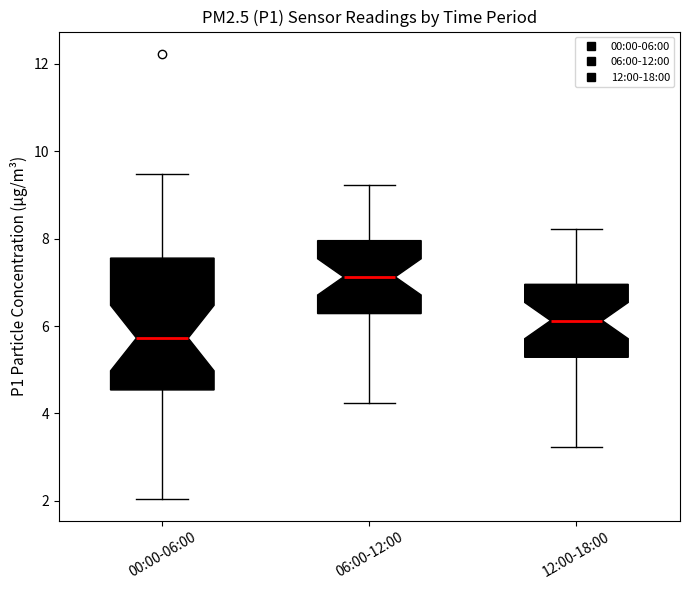

Which box's median line is the highest?

06:00-12:00